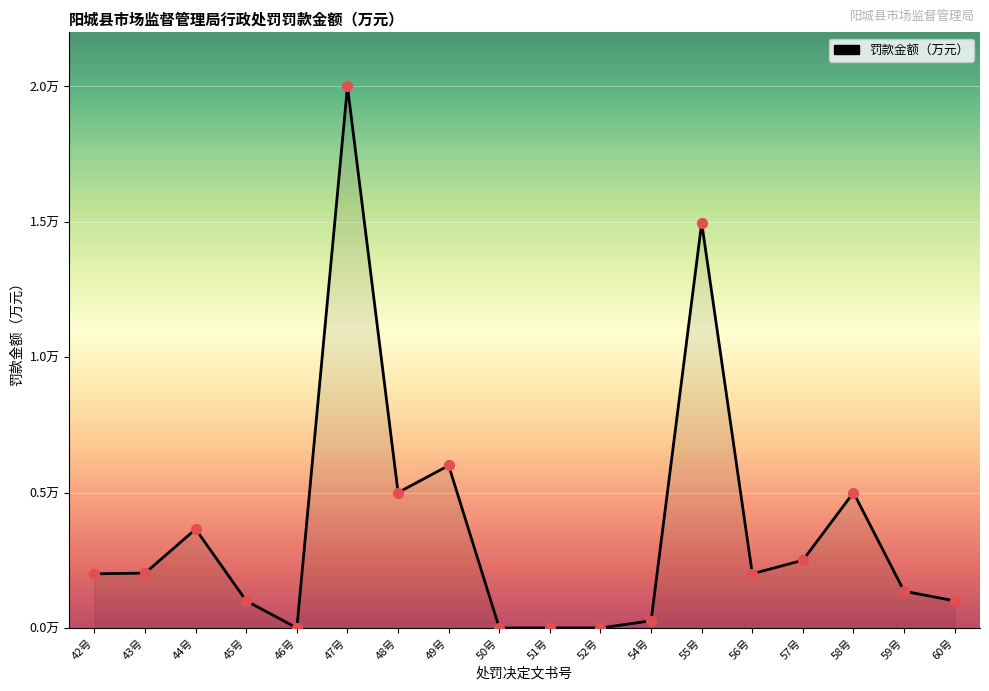

What is the change in value from 49号 to 51号?

-0.6